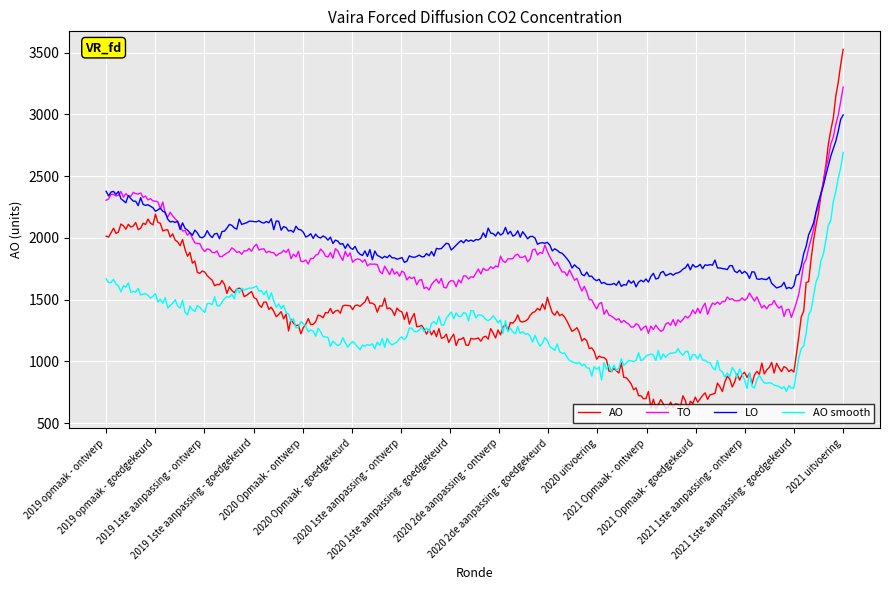

How many series are shown in this chart?

4